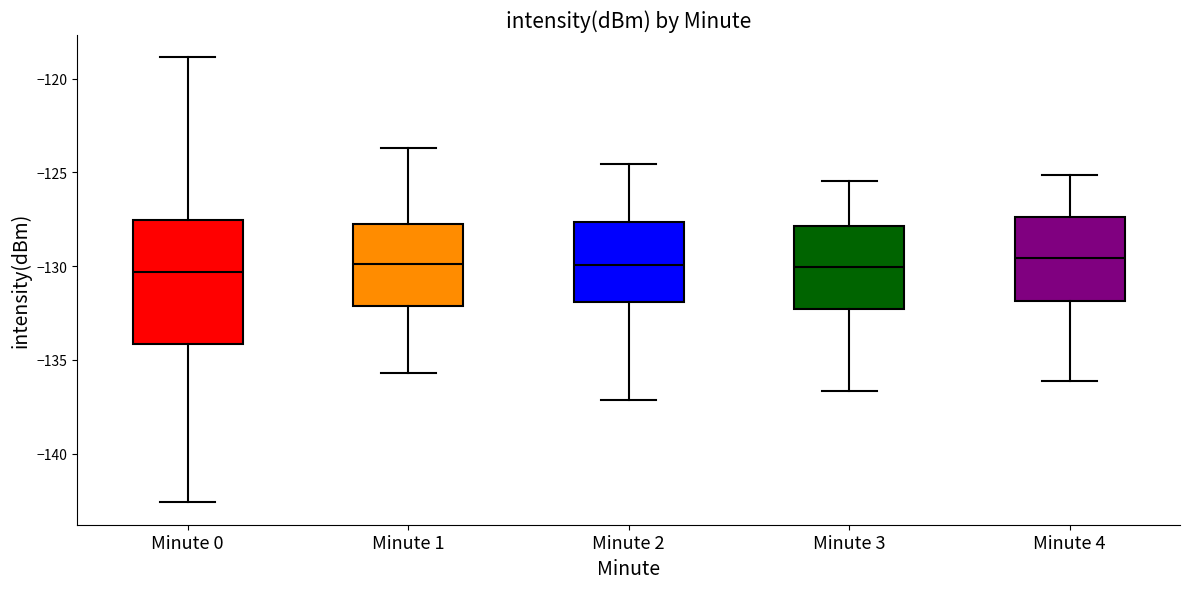

Comparing the boxes themselves (not the whiskers), which one is the tallest?

Minute 0